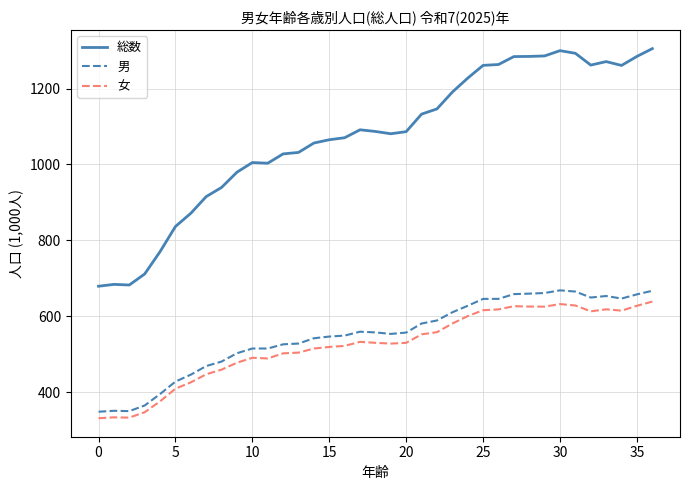

How many lines are shown in the chart?

3